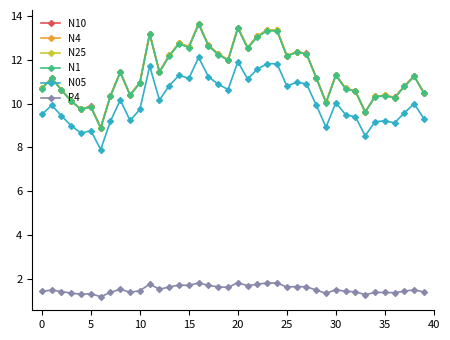

What is the difference between the maximum and minimum values in the N05 series?

4.2